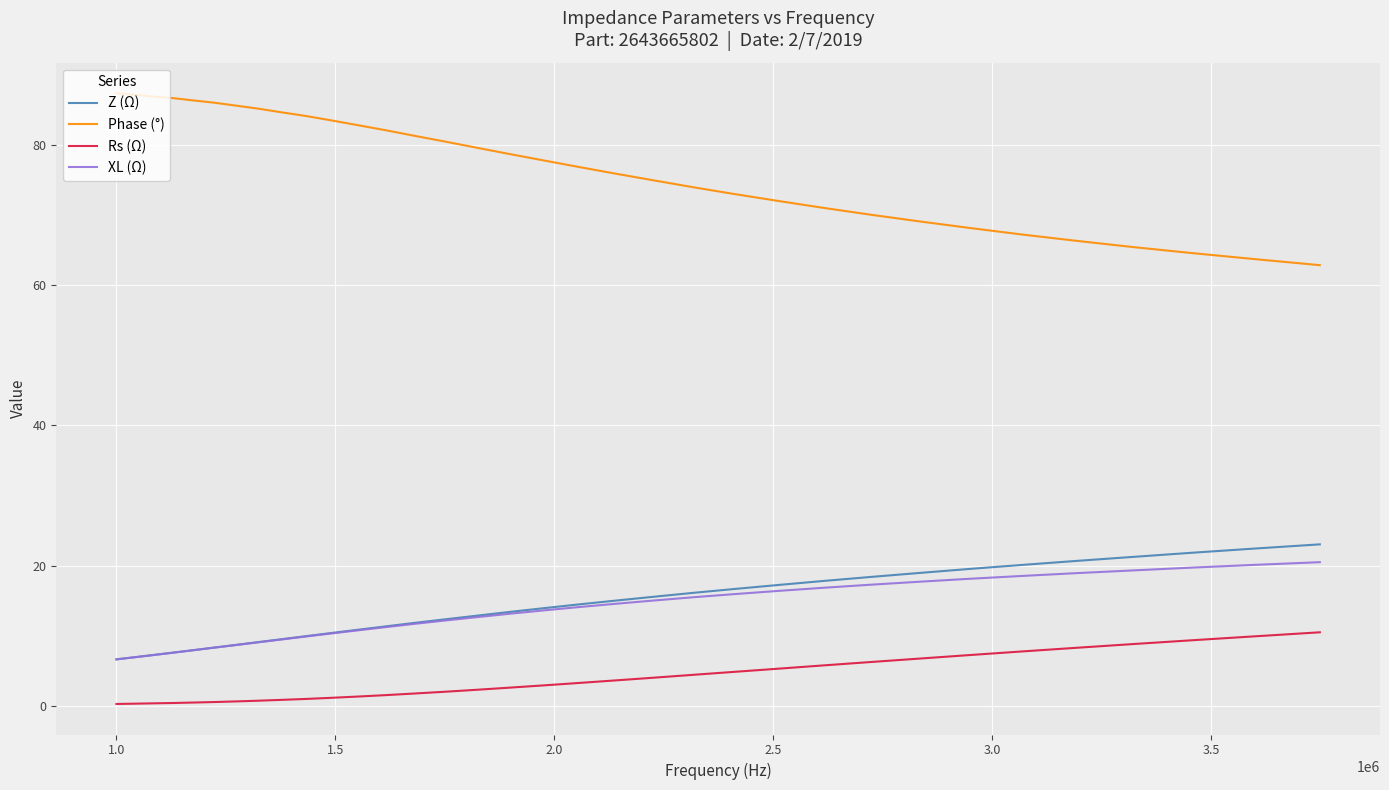

True or false: Rs (Ω) and XL (Ω) intersect in this chart.

False